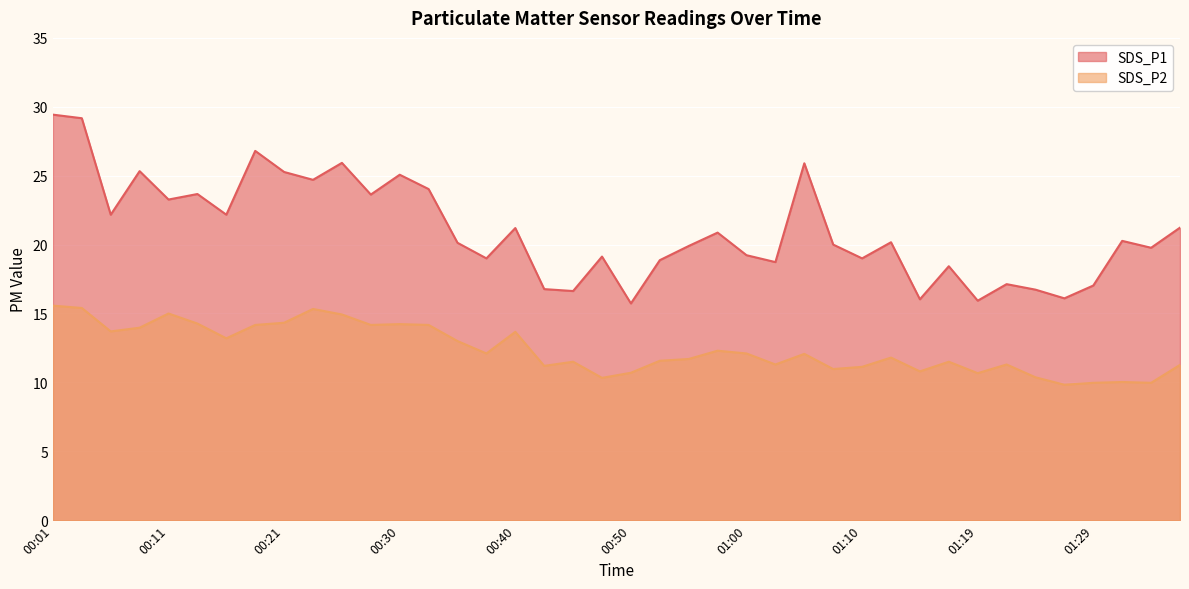

The value of SDS_P2 at 01:36 is 11.3. True or false?

True